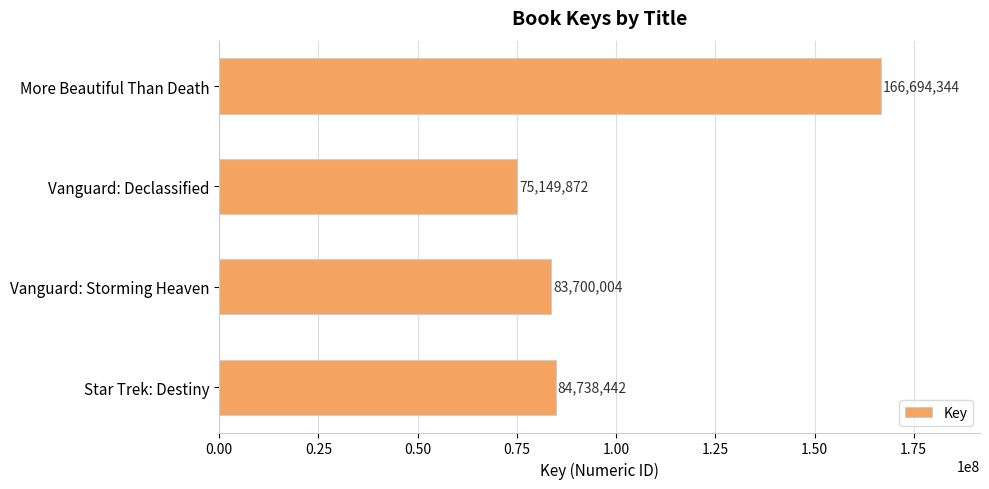

What is the difference between the values at More Beautiful Than Death and Star Trek: Destiny?

81955902